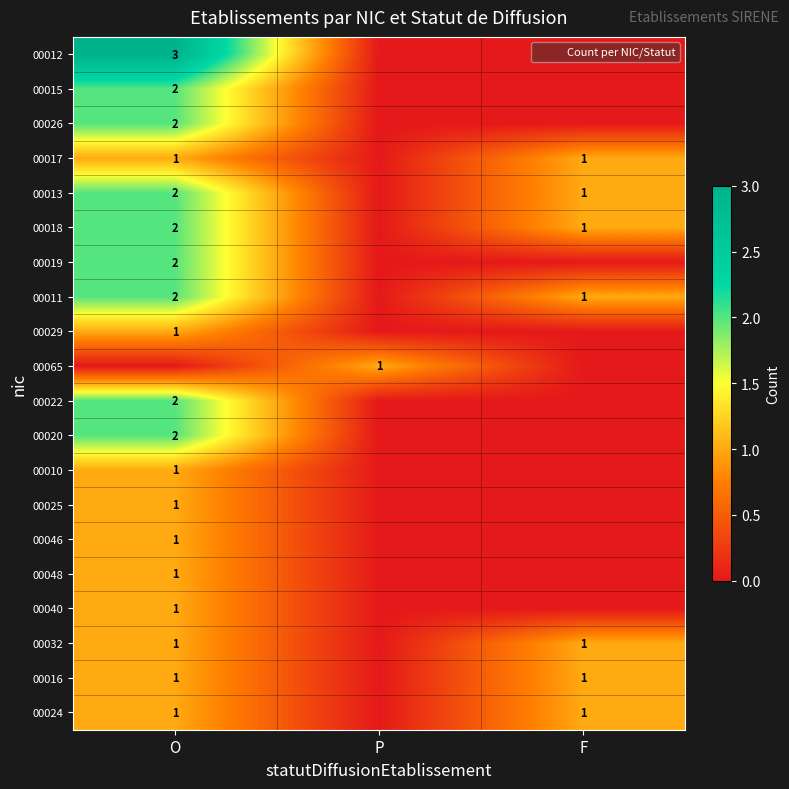

True or false: 00032 has a value of 2 at F.

False